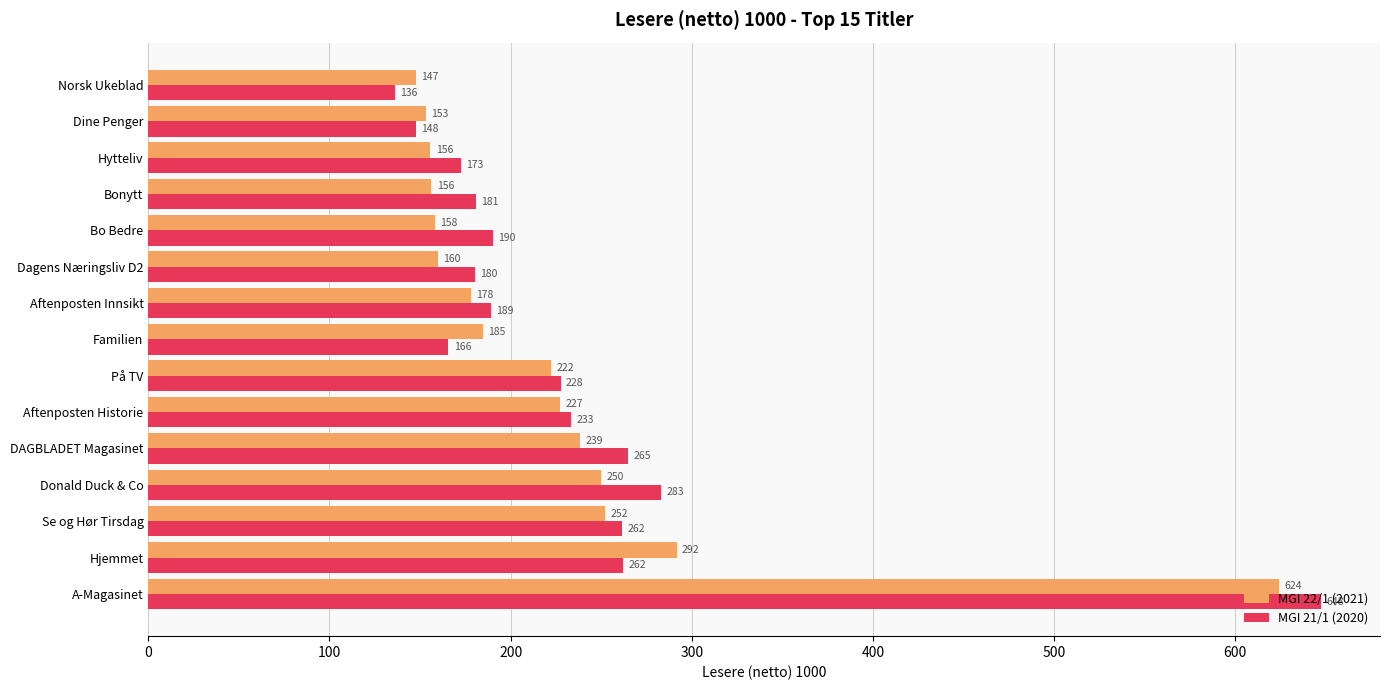

What is the smallest value displayed?

136.2